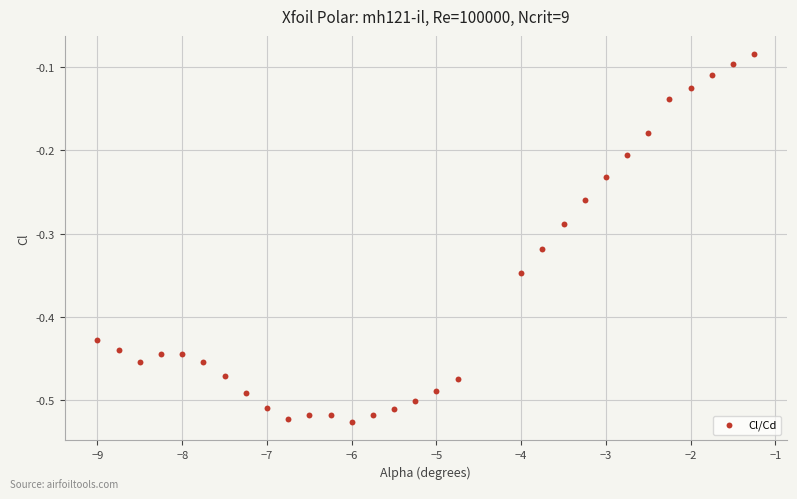

What is the range of X values (max minus min)?

7.8